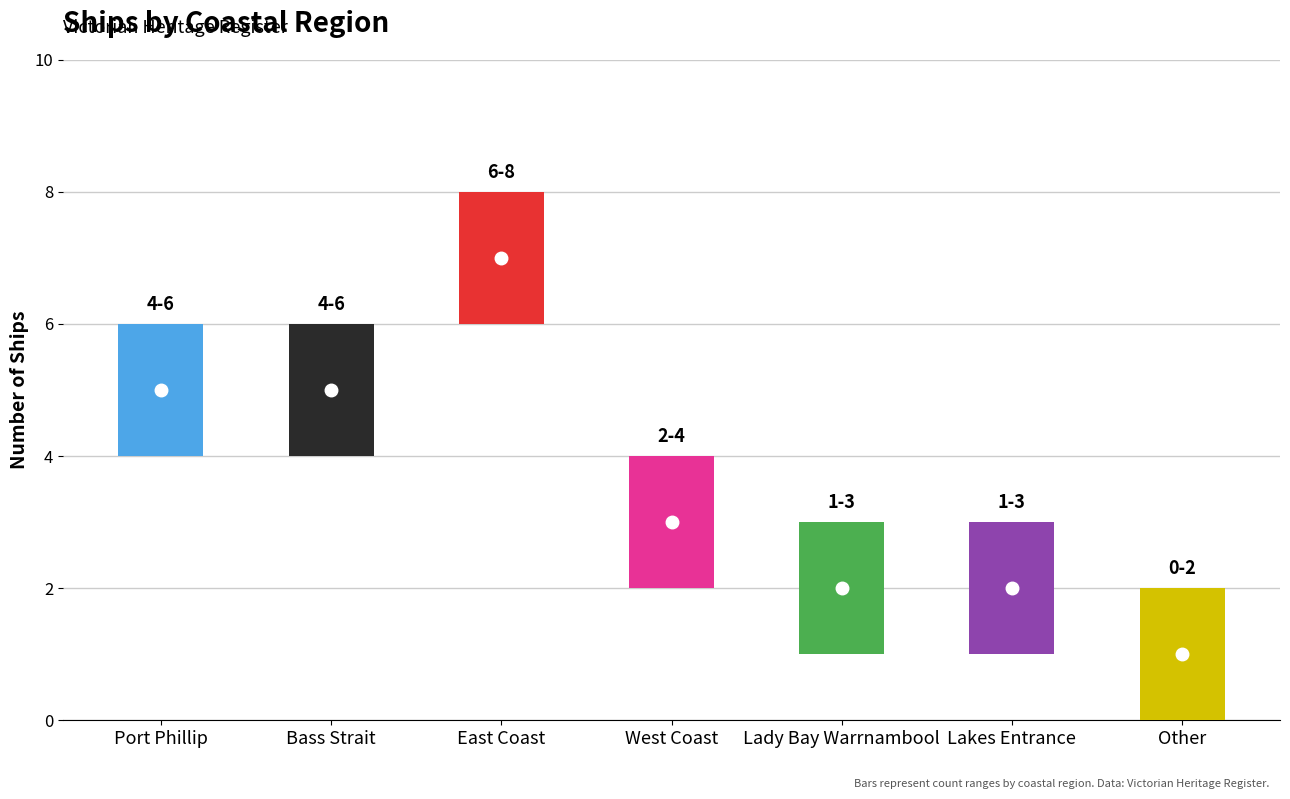

At which label is the value closest to 4?

Port Phillip